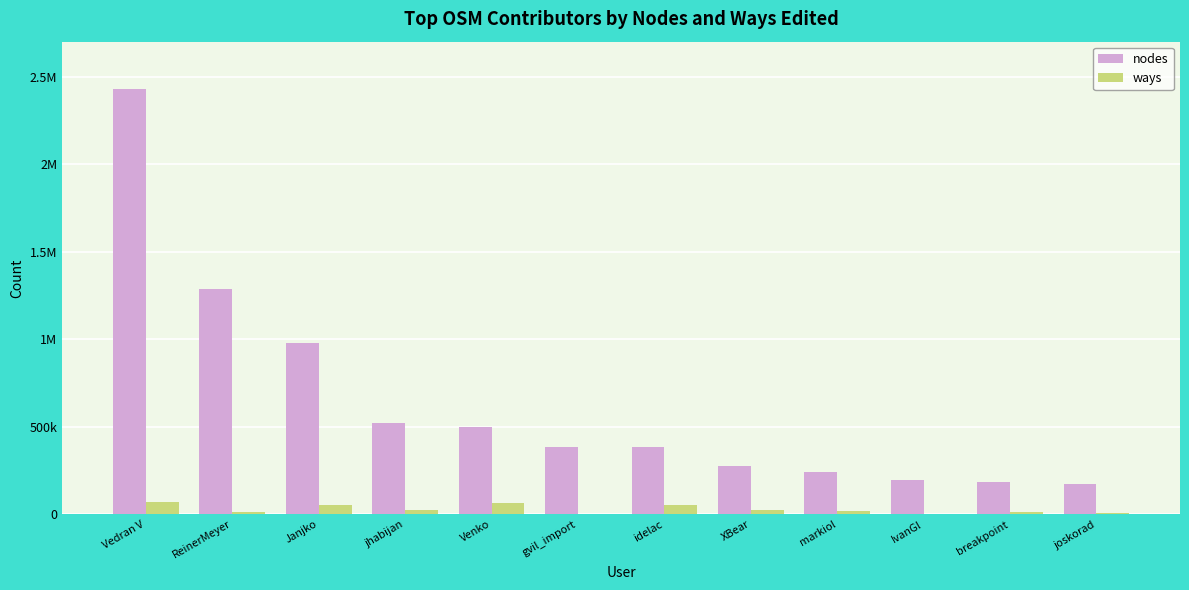

What is the spread (max minus min) of values at XBear?

249932